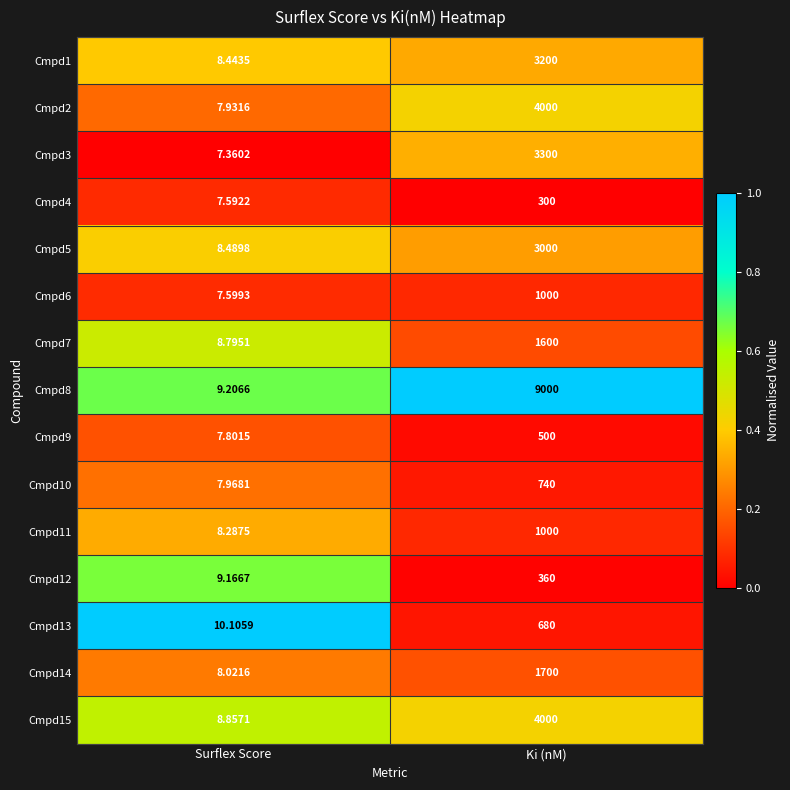

At which category is the sum across all series the highest?

Ki (nM)